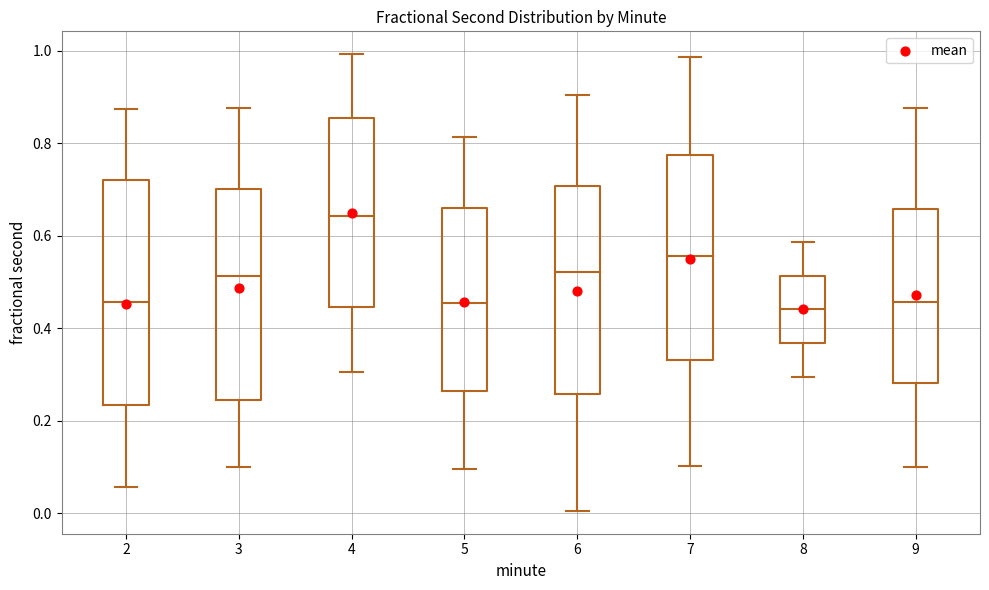

Which box's median line is the highest?

4